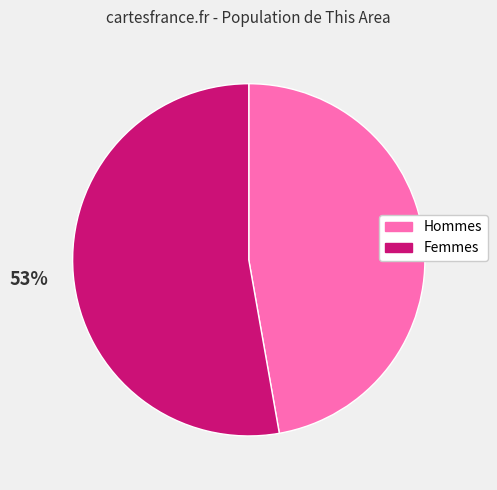

To the nearest percent, what is the average slice percentage?

50%